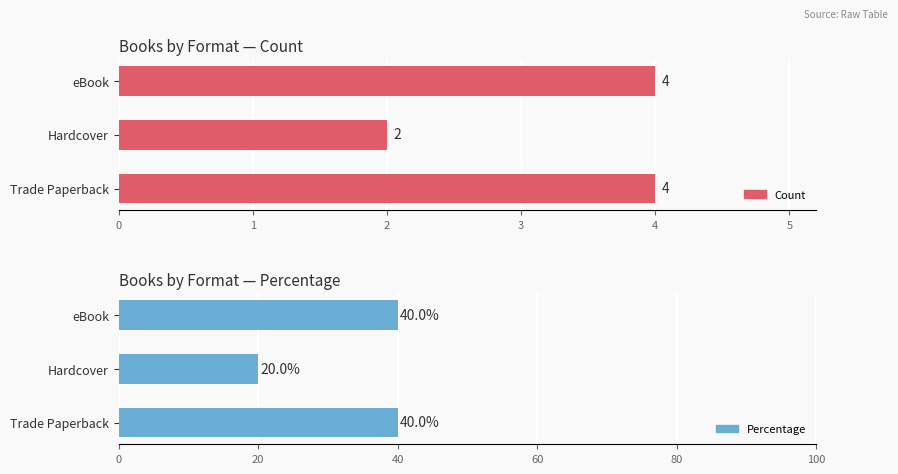

The Percentage series shows 11 at Hardcover. True or false?

False